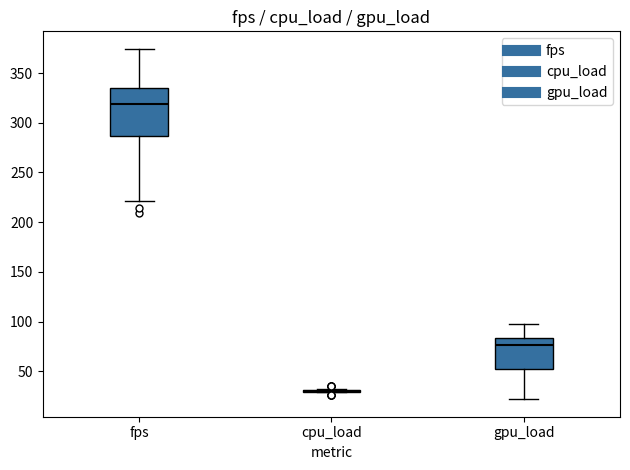

Reading left to right, read every box against the y-axis: the position of its median line, the range the box covers, and the ends of its whiskers. The values are not printed on the chart, so give them approximately, as read against the axis.

fps: median 320, box 285 to 335, whiskers 220 to 375
cpu_load: box collapsed to a line at 30, whiskers 30 to 30
gpu_load: median 75, box 50 to 85, whiskers 20 to 100